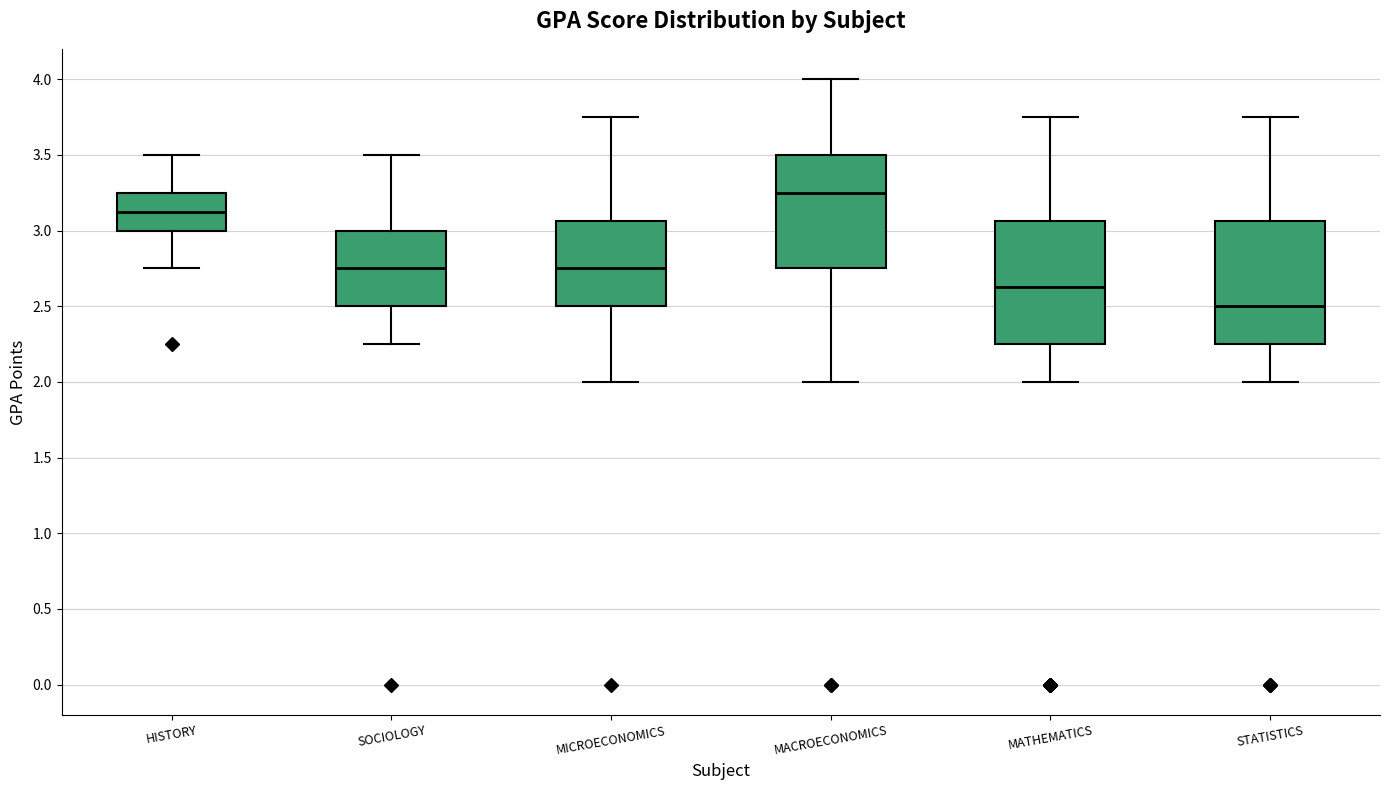

Where is the upper edge of the box for HISTORY on the y-axis? The values are not printed on the chart, so give them approximately, as read against the axis.

3.25